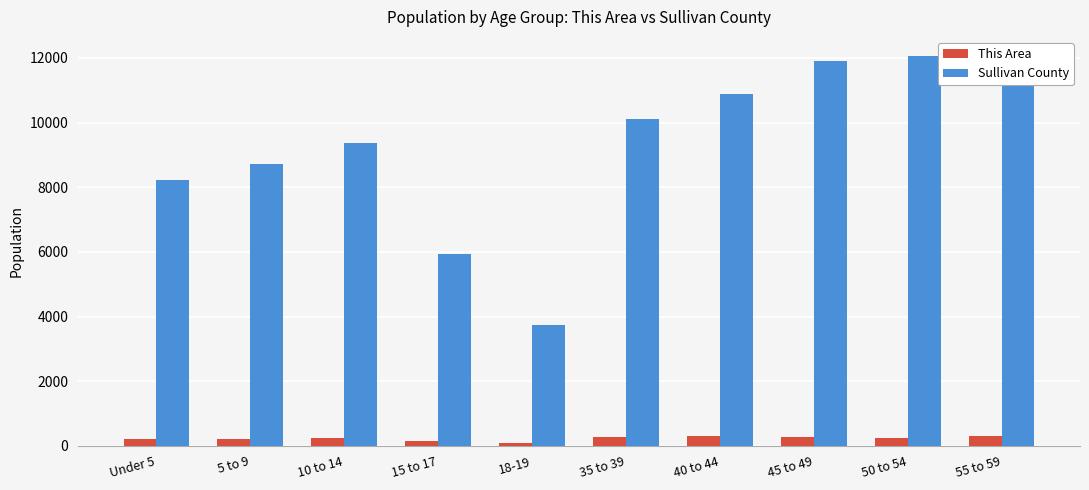

Between Under 5 and 18-19, which series saw the biggest shift?

Sullivan County